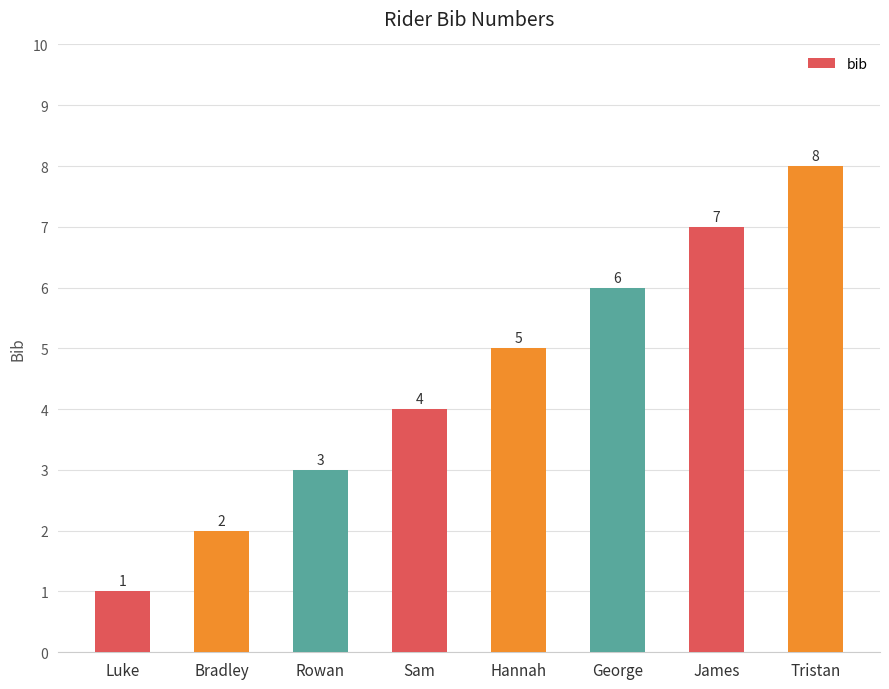

How many values are between 3 and 7?

5